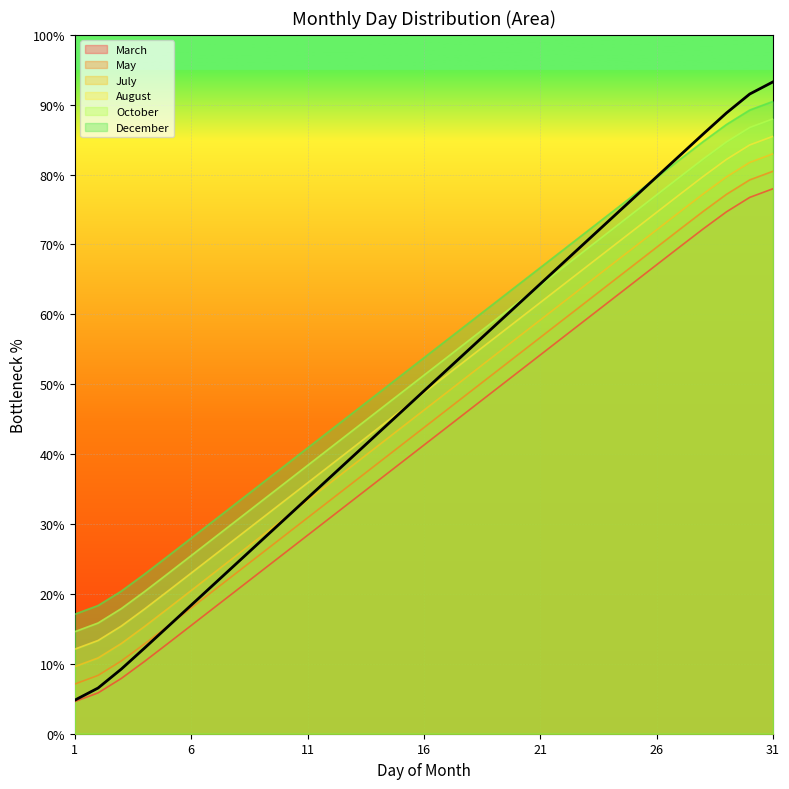

The July series shows 2.1 at 2. True or false?

False